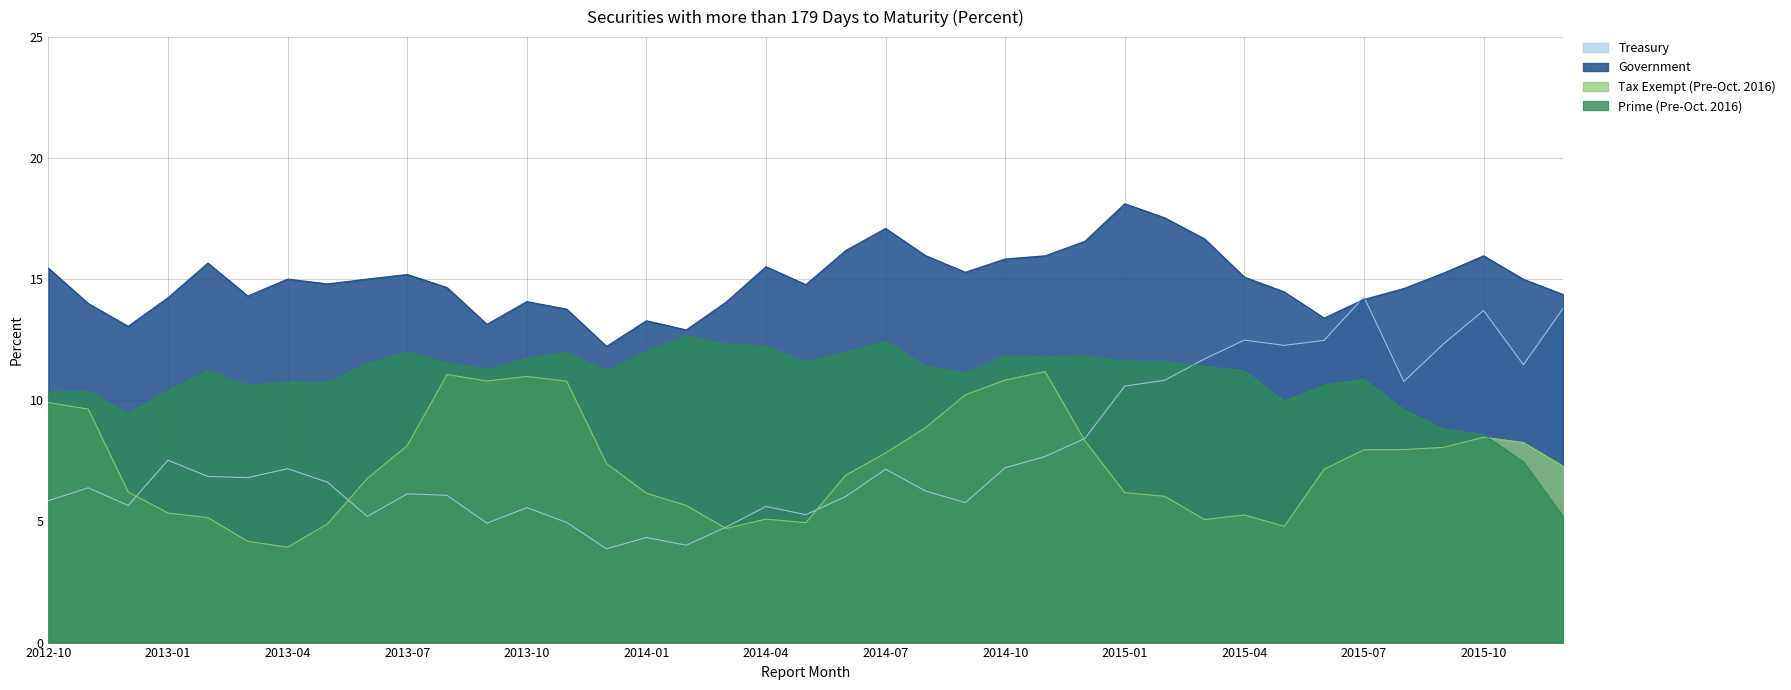

After their last crossing, which series has the higher values: Tax Exempt (Pre-Oct. 2016) or Prime (Pre-Oct. 2016)?

Tax Exempt (Pre-Oct. 2016)